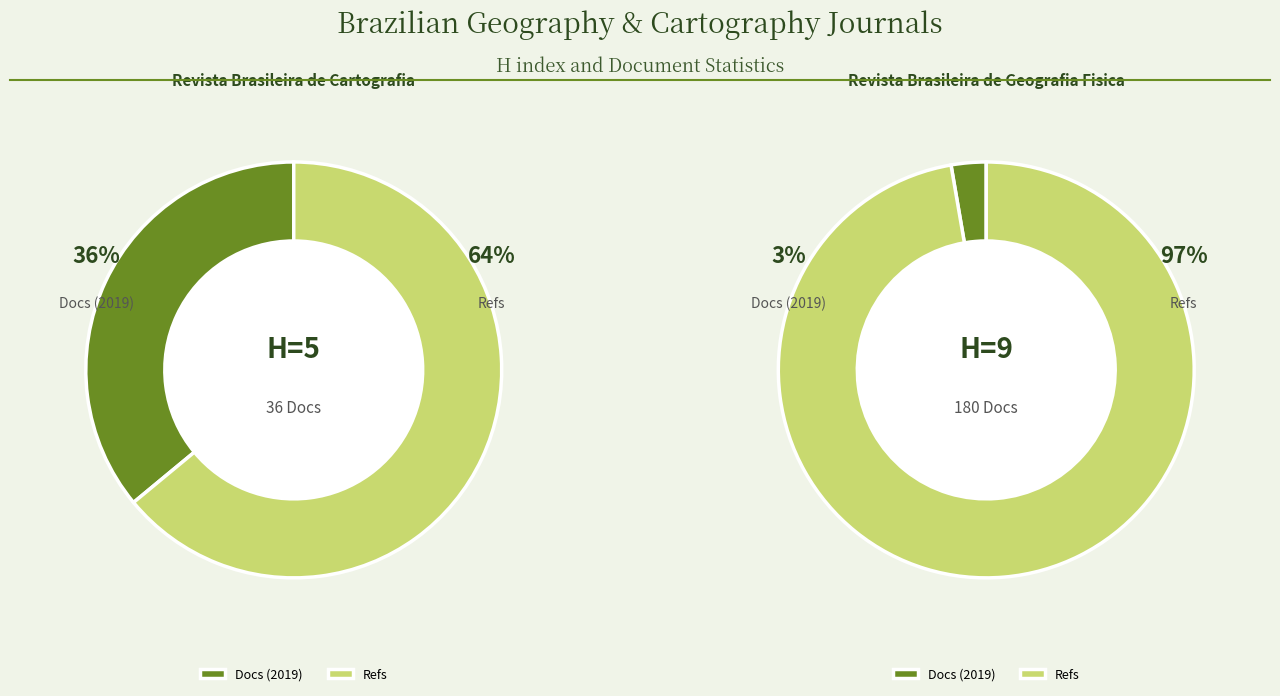

The Revista Brasileira de Cartografia slice represents 27% of the pie. True or false?

False